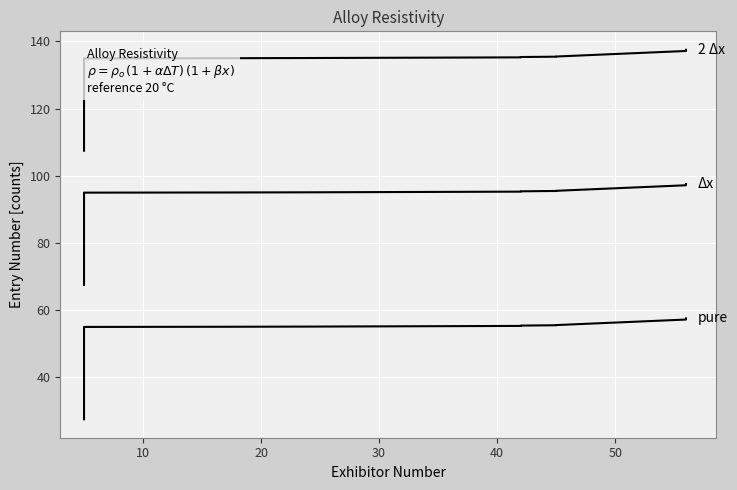

Count the number of data series in this chart.

3